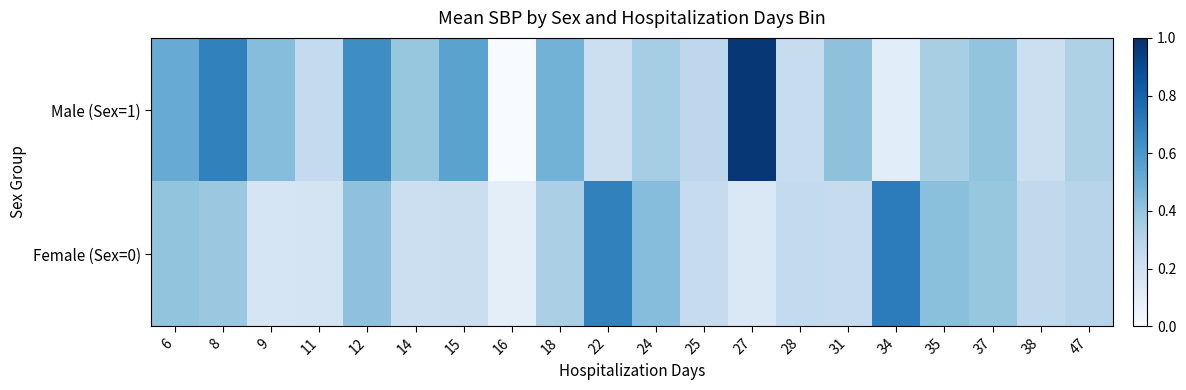

Count the number of categories in the chart.

20